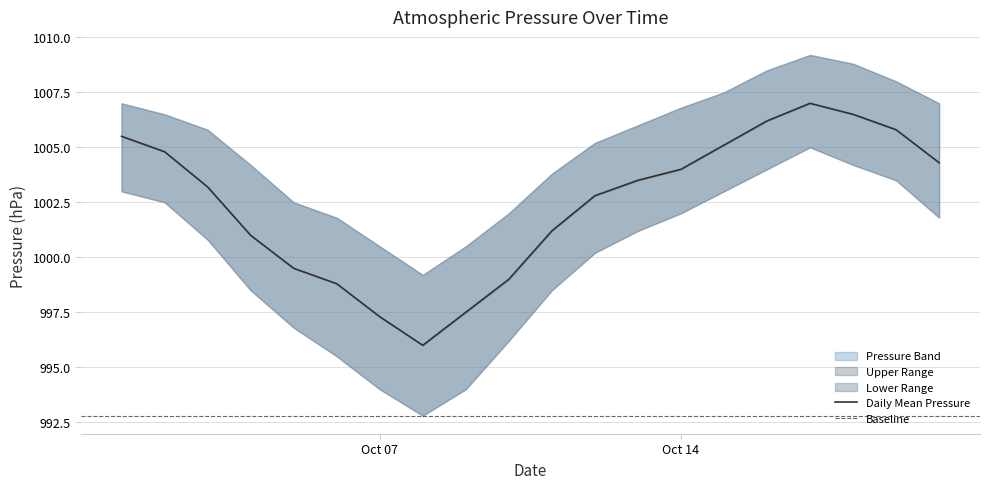

What is the value of the Lower Band point at the 20th from the left?

1001.8